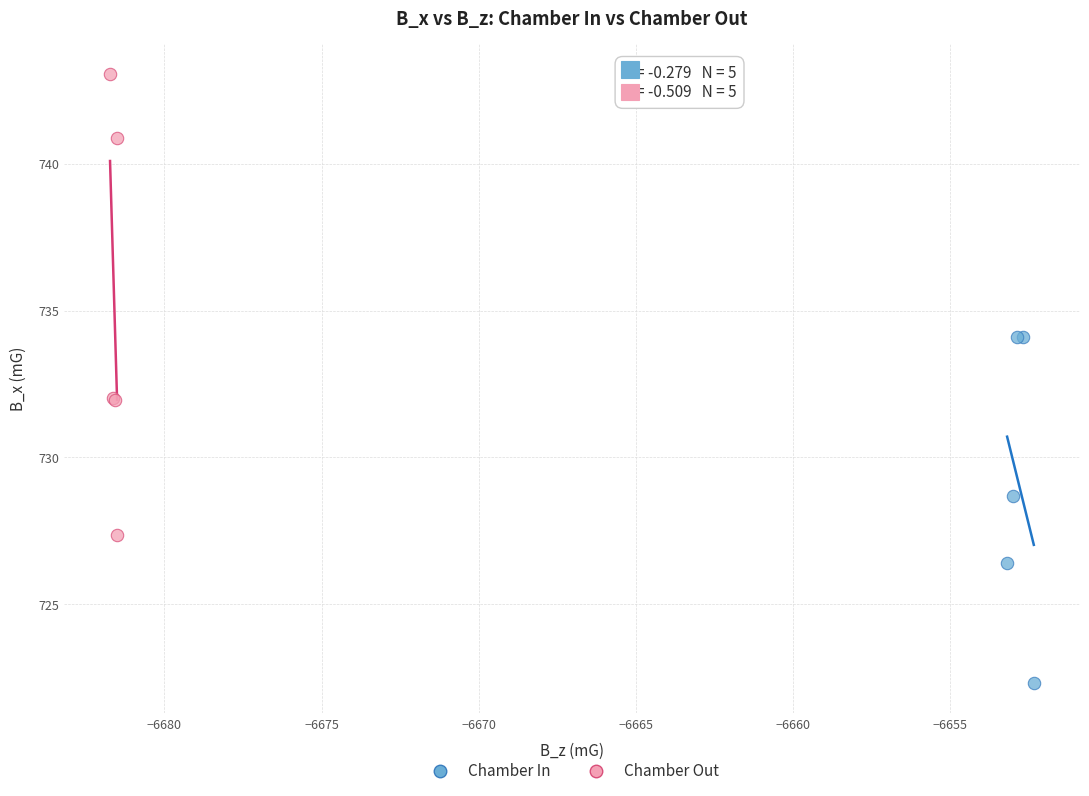

What are all the series names shown in the legend?

Chamber In, Chamber Out